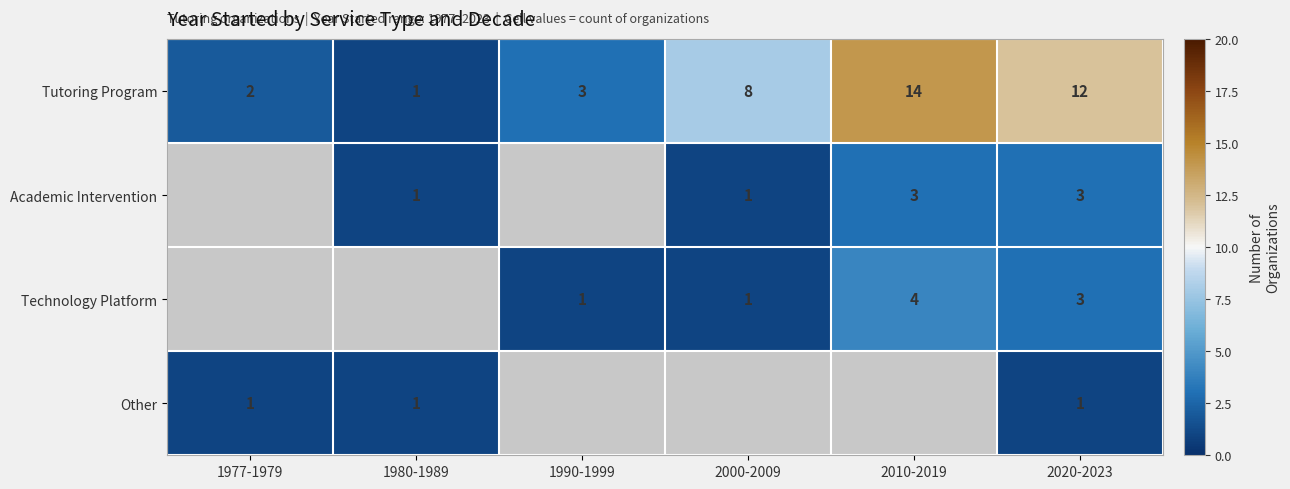

List the labels in order of Tutoring Program value, largest first.

2010-2019, 2020-2023, 2000-2009, 1990-1999, 1977-1979, 1980-1989